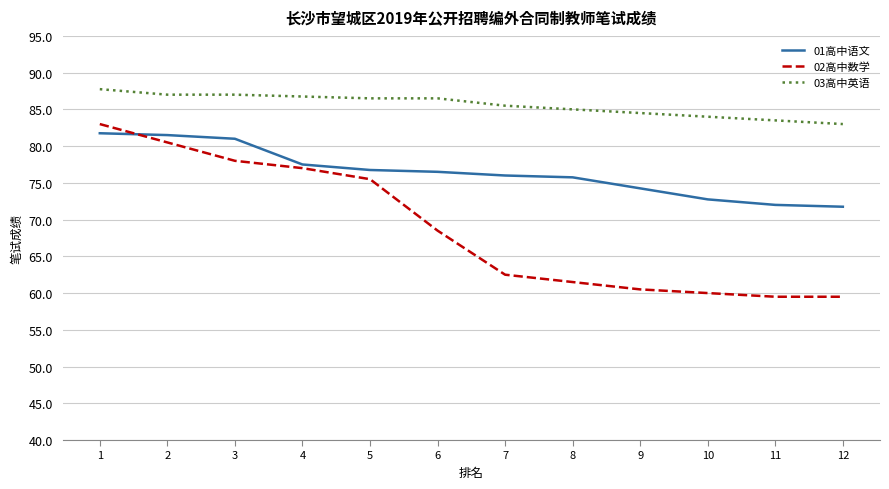

Which series has the widest spread of values?

02高中数学